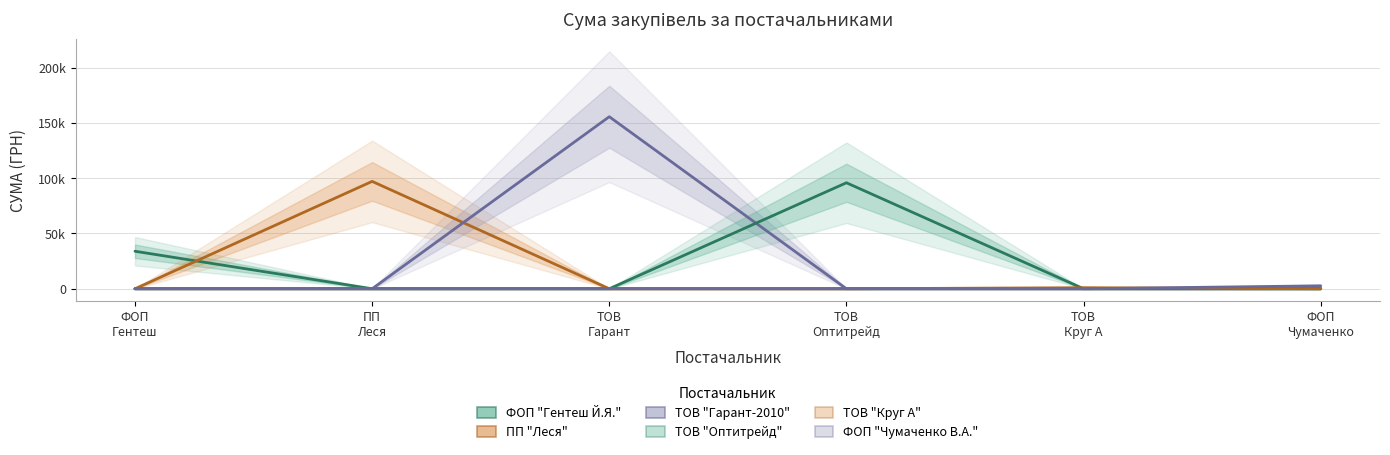

Does the chart have visible grid lines?

Yes